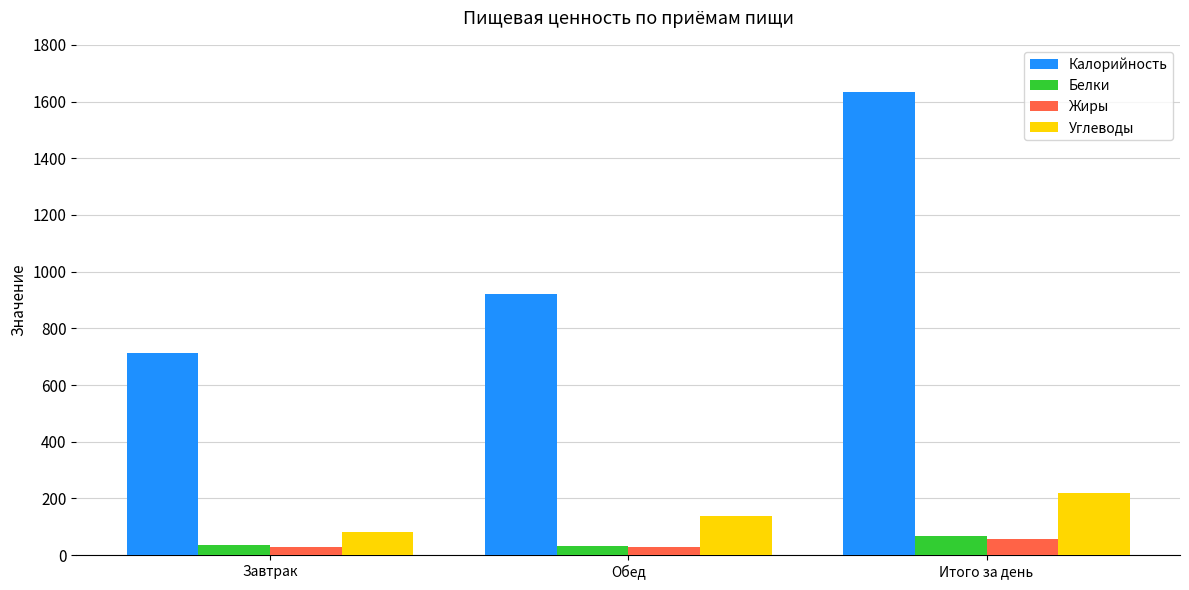

What is the maximum value for Белки?

67.7